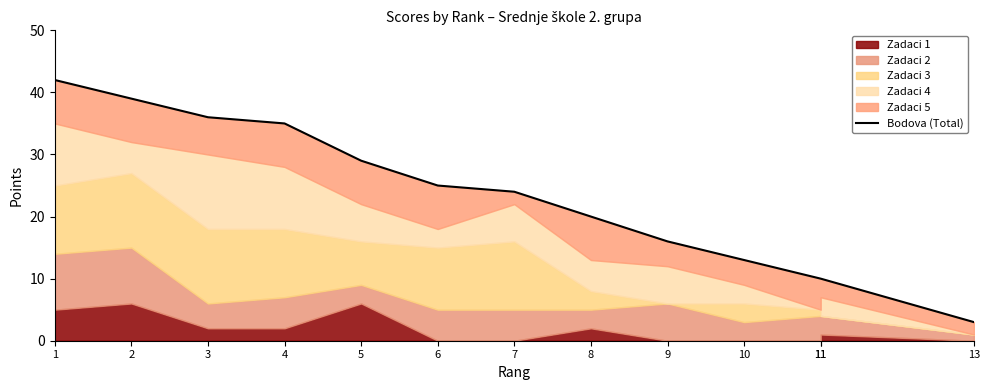

Reading left to right, list all the values displayed in this chart.

1=42	2=39	3=36	4=35	5=29	6=25	7=24	8=20	9=16	10=13	11=10	11=10	13=3